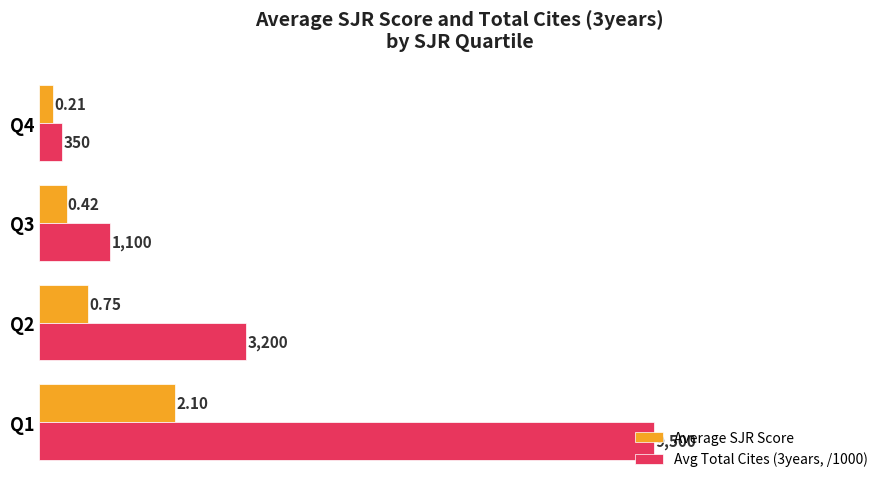

Rank the categories by Average SJR Score value from lowest to highest.

Q4, Q3, Q2, Q1